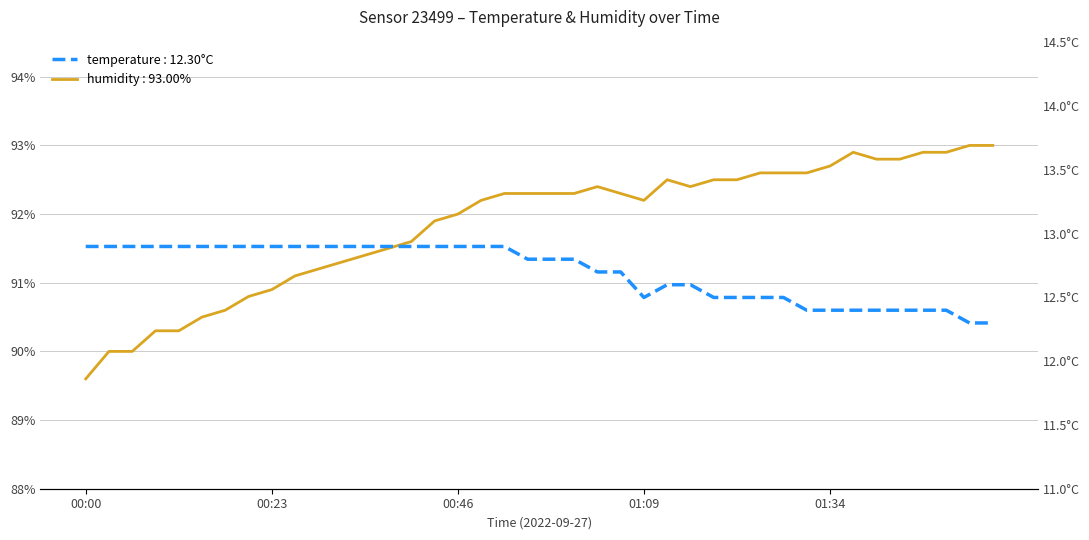

True or false: humidity has a value of 89.6 at 00:00.

True